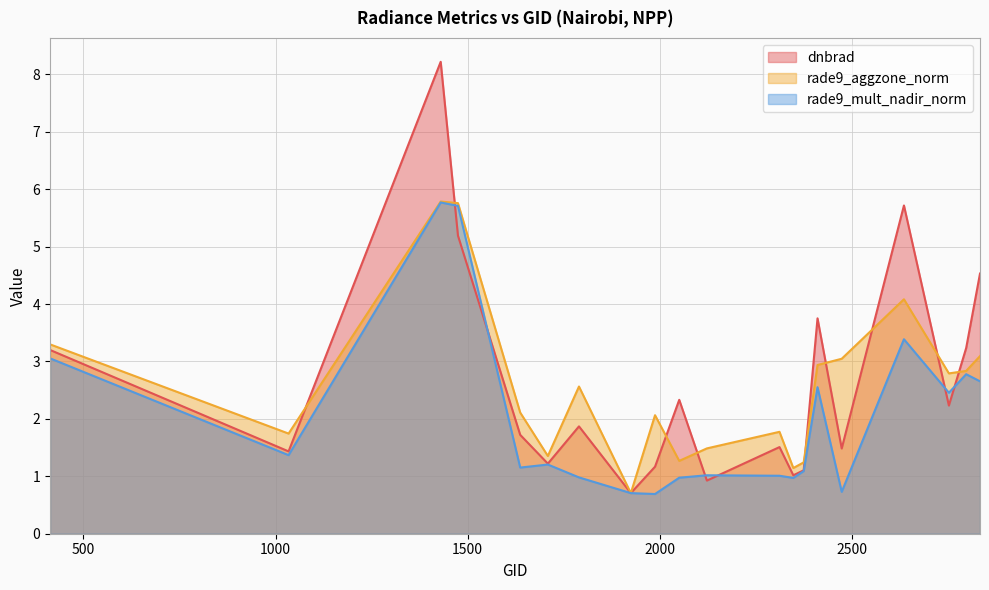

Which category has the lowest value across all series?

1988